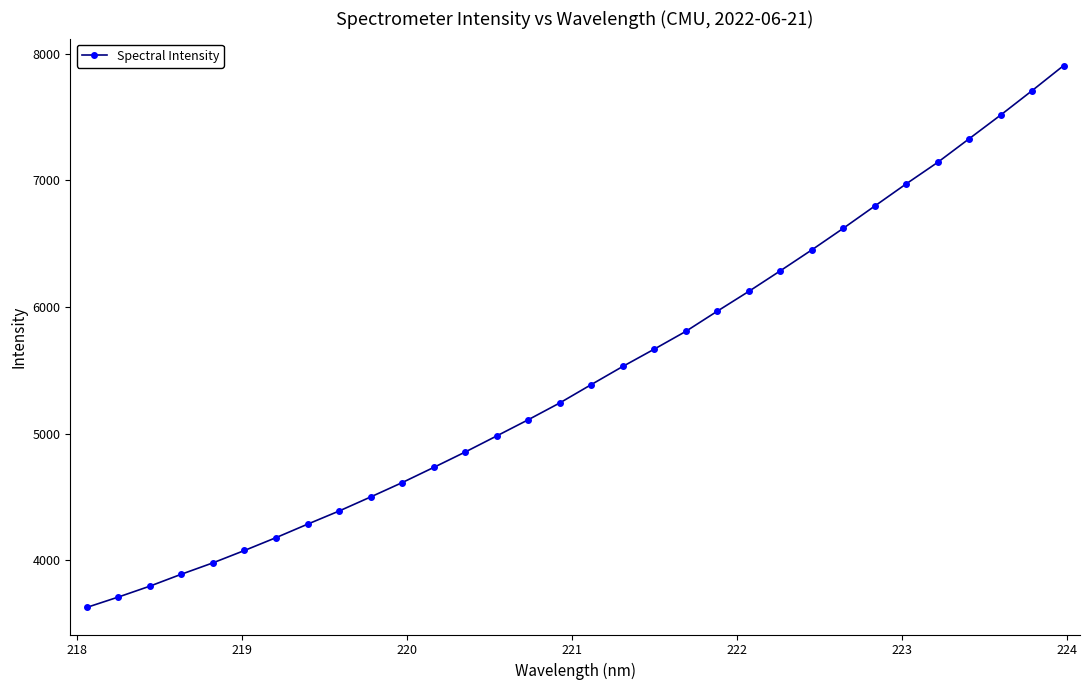

What is the smallest value displayed?

3627.9